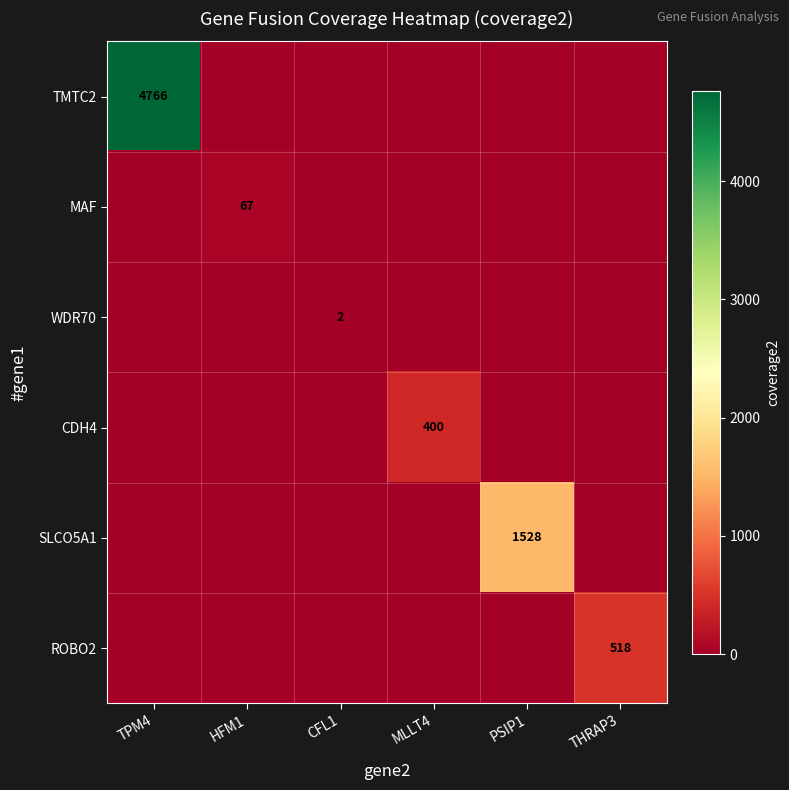

The TMTC2 series shows -2510 at CFL1. True or false?

False